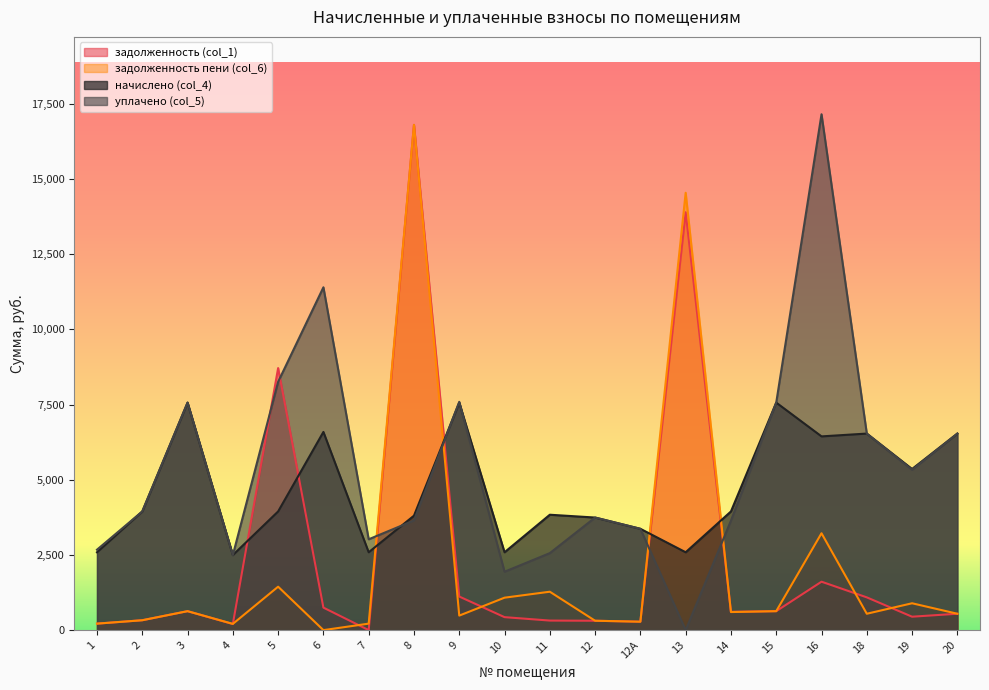

Where is the first local minimum for начислено (col_4)?

4